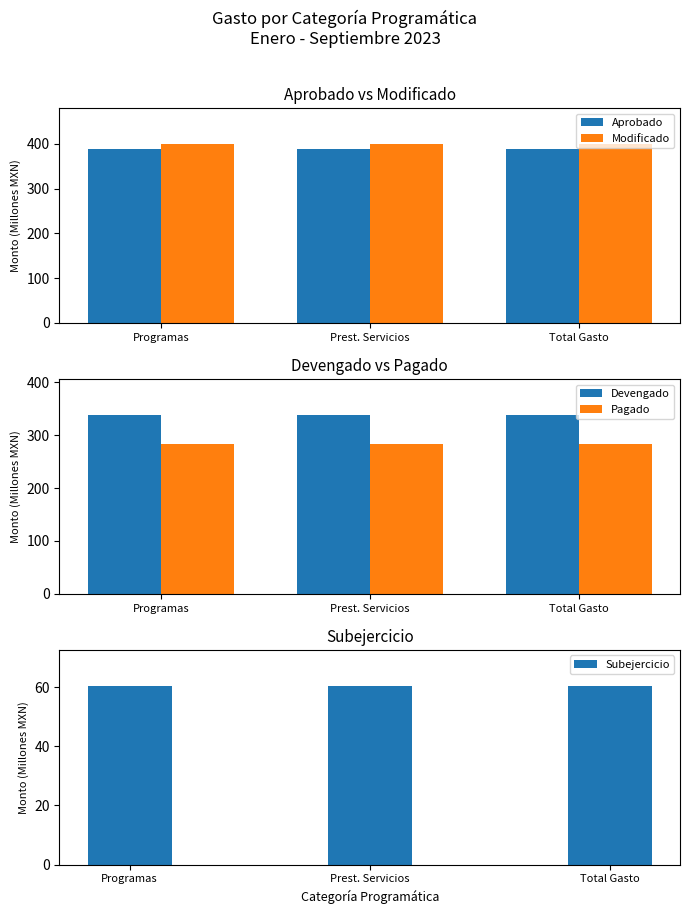

Count the number of categories in the chart.

3